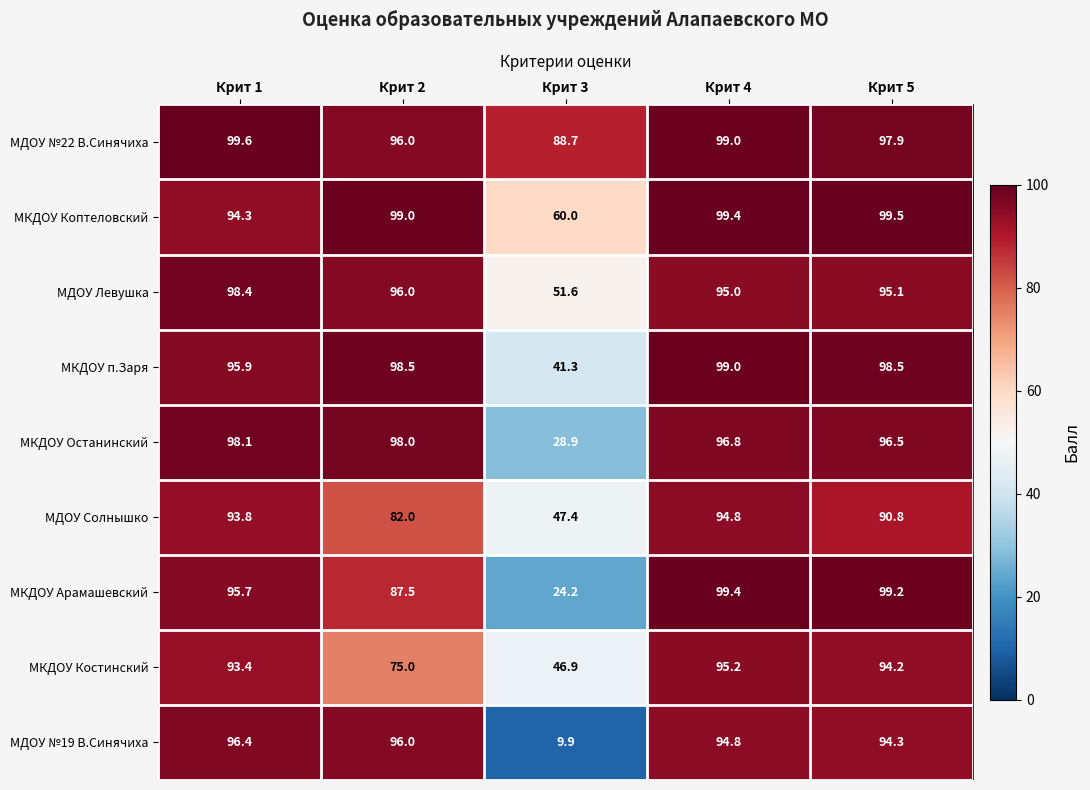

What is the total value across all series at Крит 2?

828.0